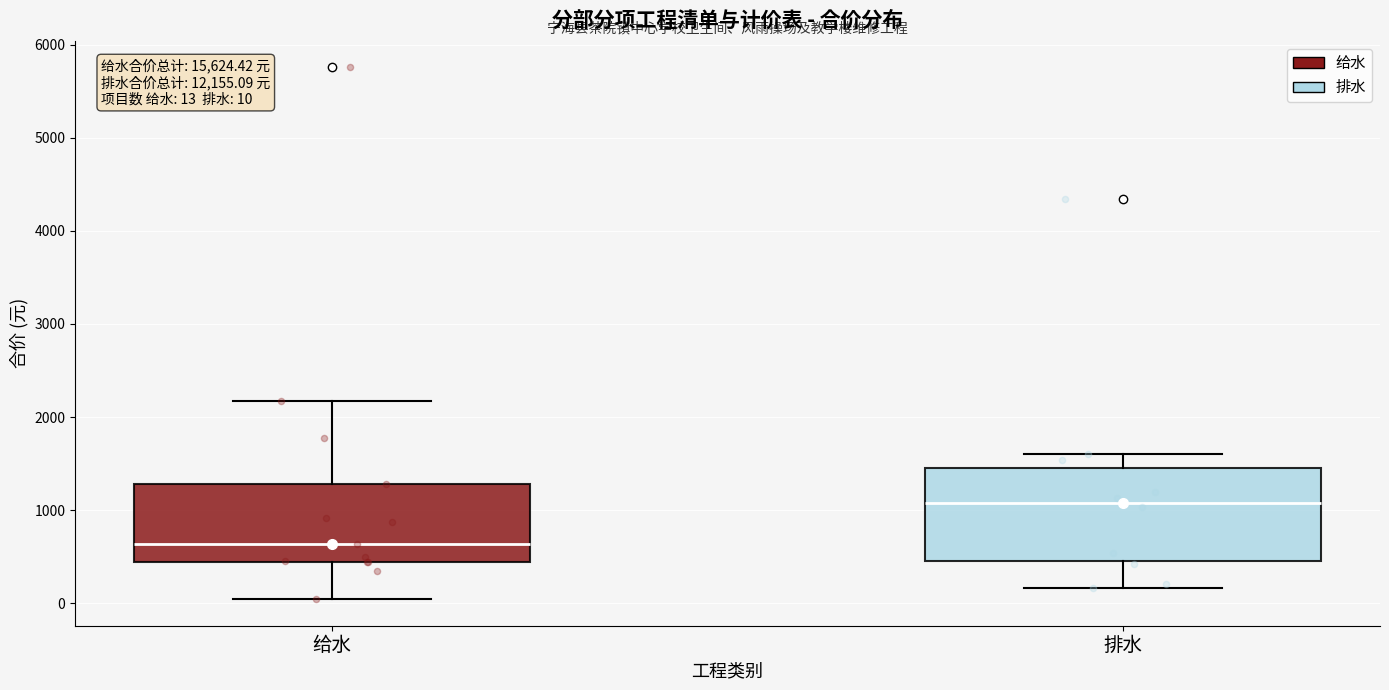

Which box is the tallest, from its lower edge to its upper edge?

排水